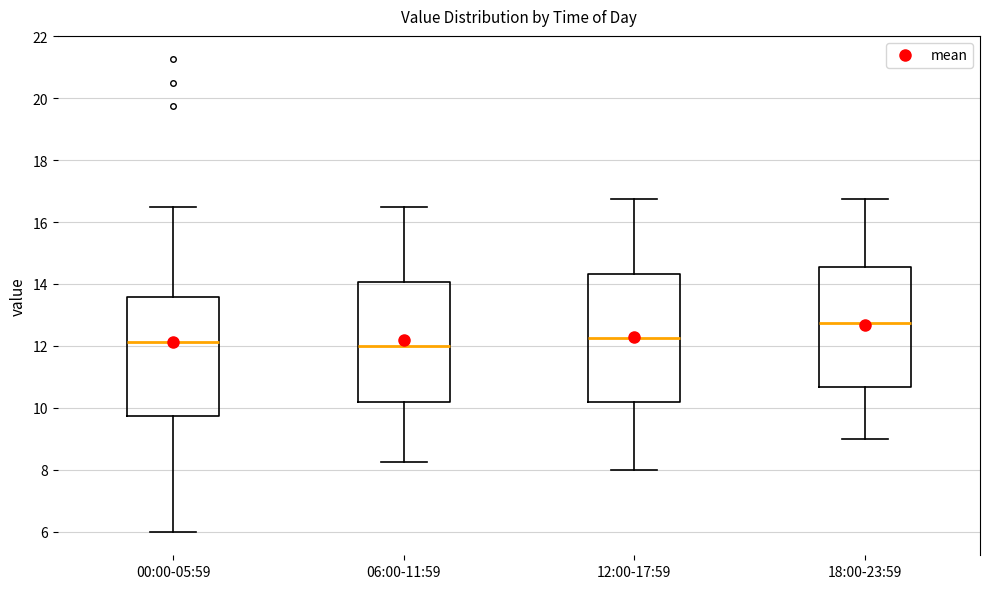

Comparing the boxes themselves (not the whiskers), which one is the tallest?

12:00-17:59